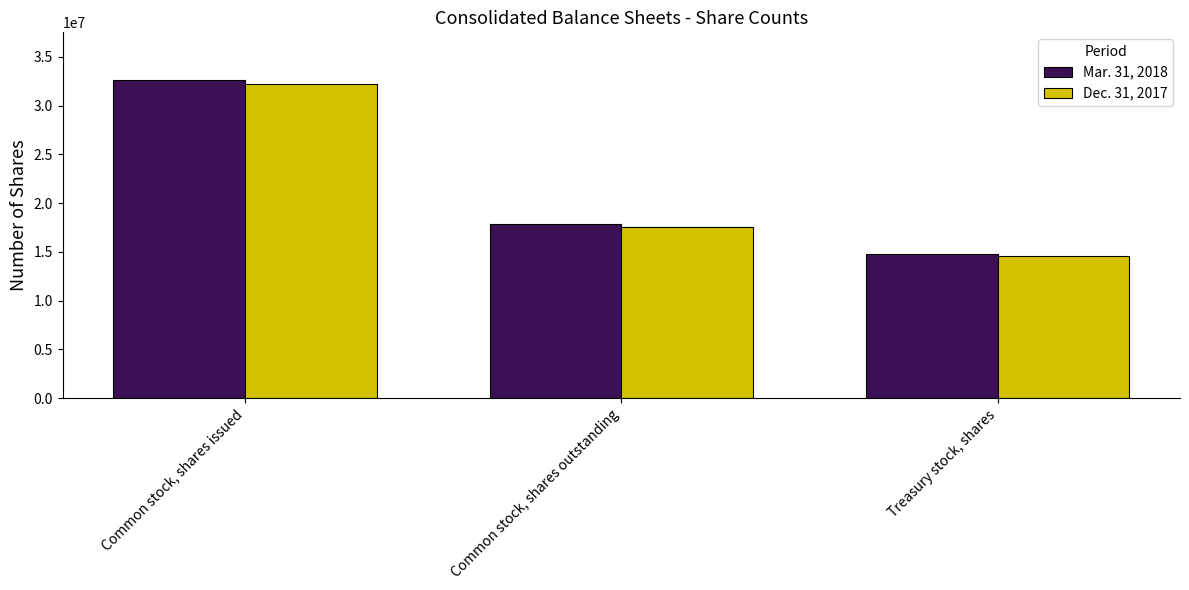

What is the total value across all series at Common stock, shares issued?

64805000